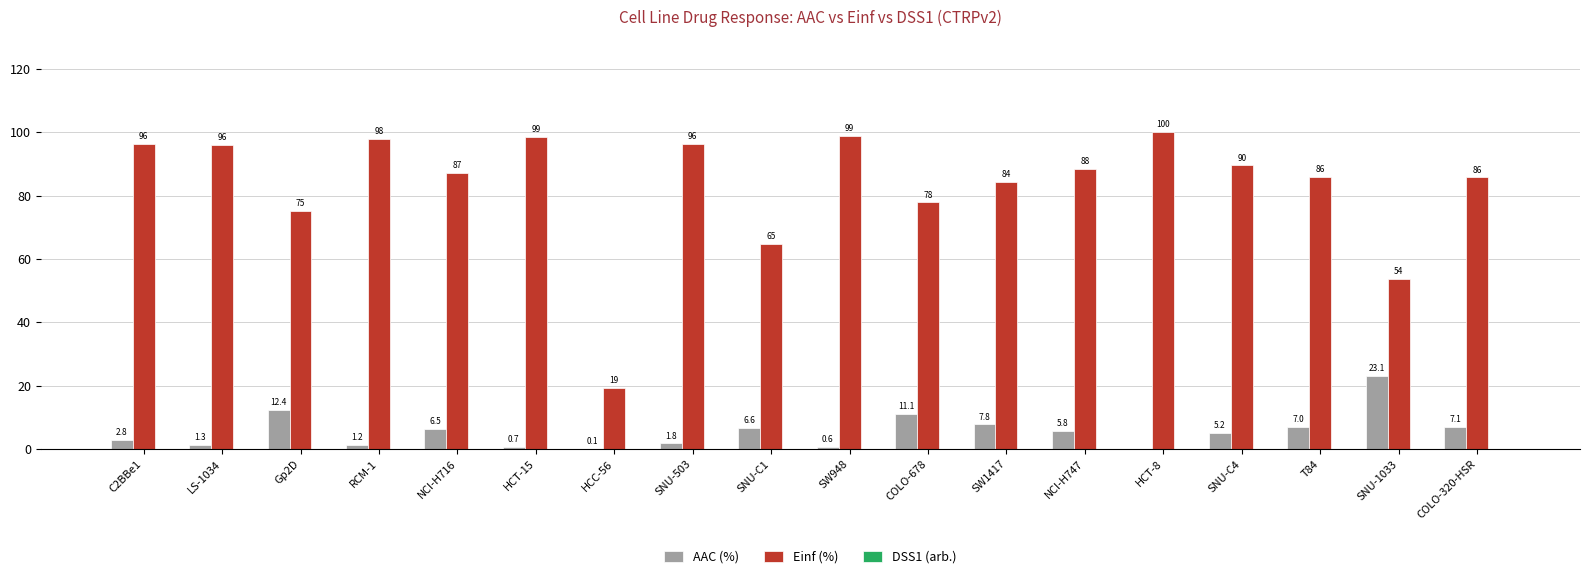

At which label is Einf (%) closest to 59?

SNU-1033